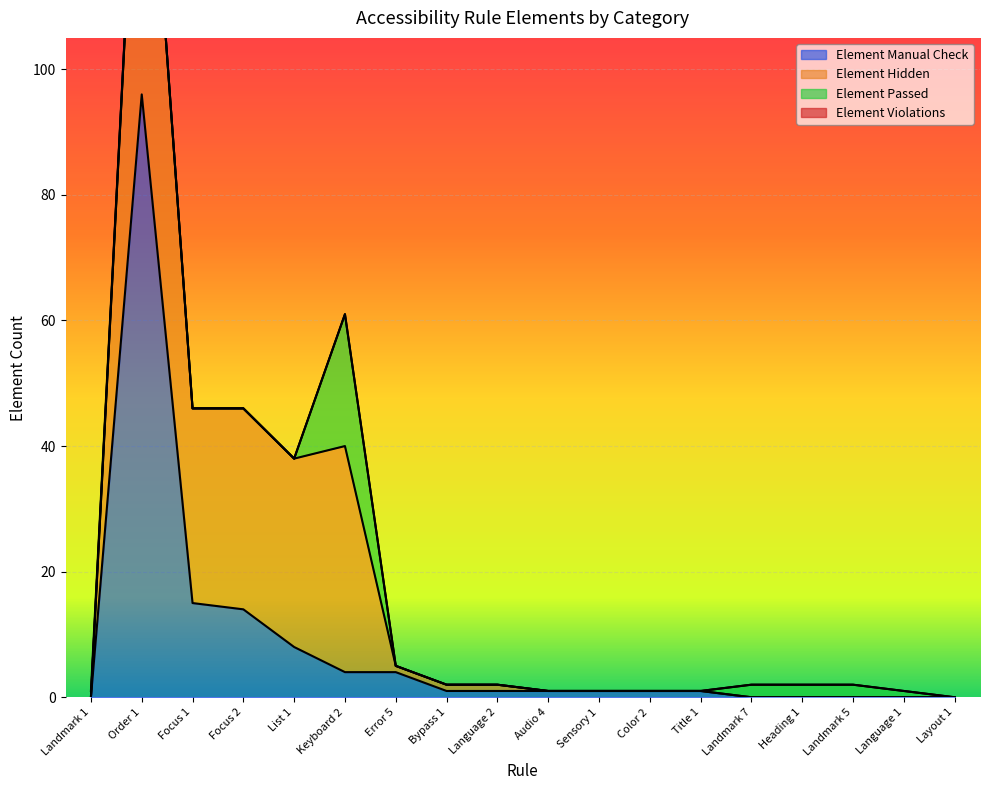

How many lines are shown in the chart?

4